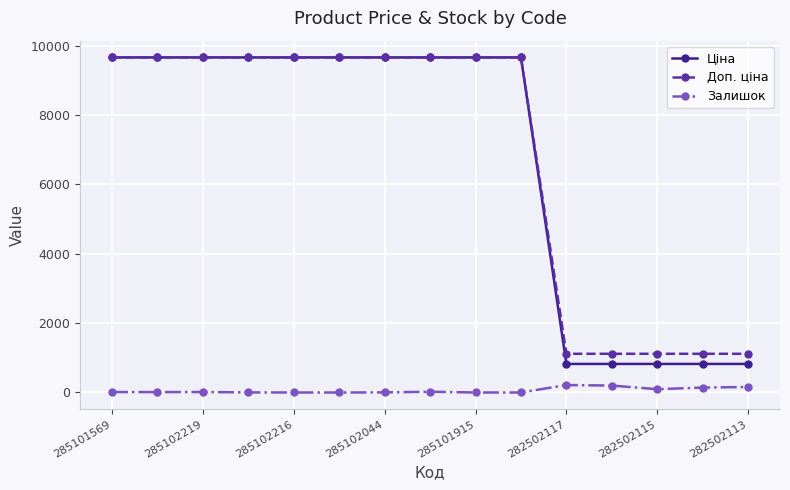

What is the lowest value of the Ціна series?

823.9